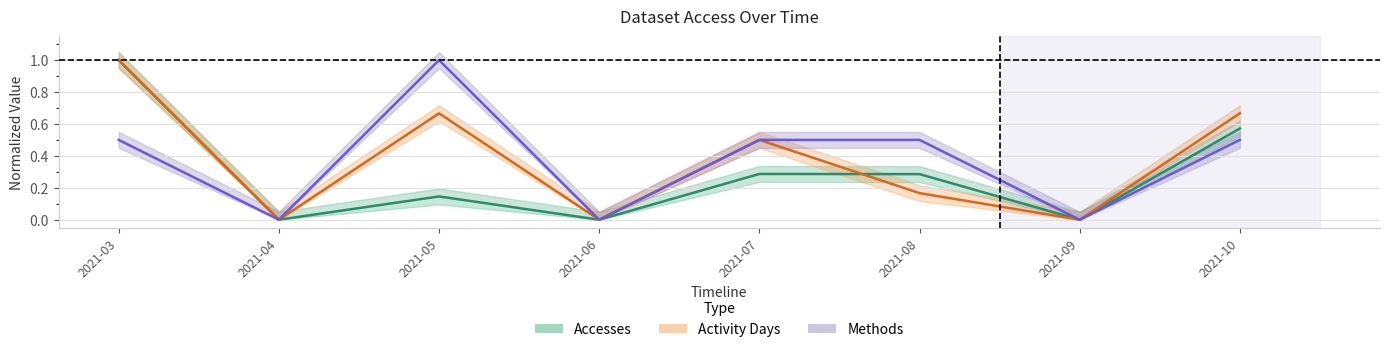

Reading left to right, transcribe all the data shown in this chart.

Accesses: 1.0	0.0	0.1	0.0	0.3	0.3	0.0	0.6
Activity Days: 1.0	0.0	0.7	0.0	0.5	0.2	0.0	0.7
Methods: 0.5	0.0	1.0	0.0	0.5	0.5	0.0	0.5